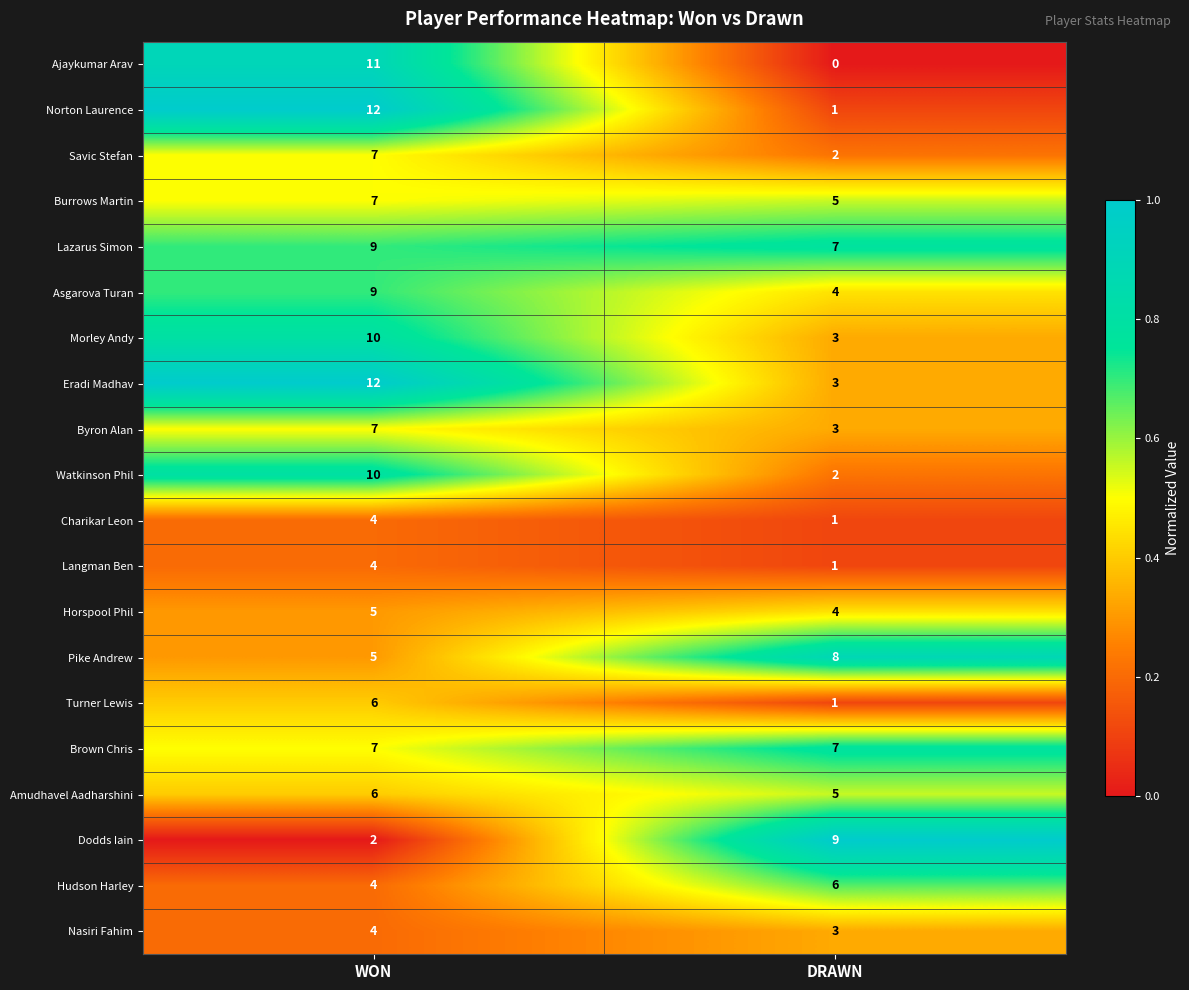

How many data points does each series have?

2